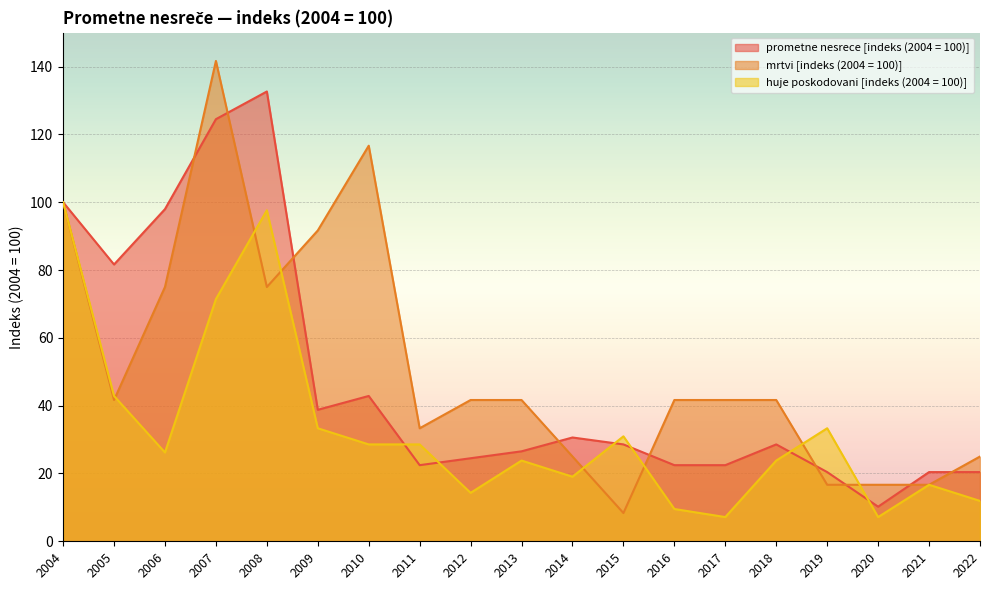

Between 2017 and 2011, which is larger?

2017